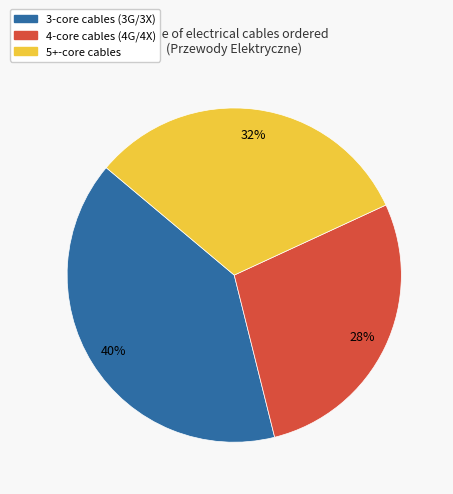

To the nearest percent, what is the average slice percentage?

33%